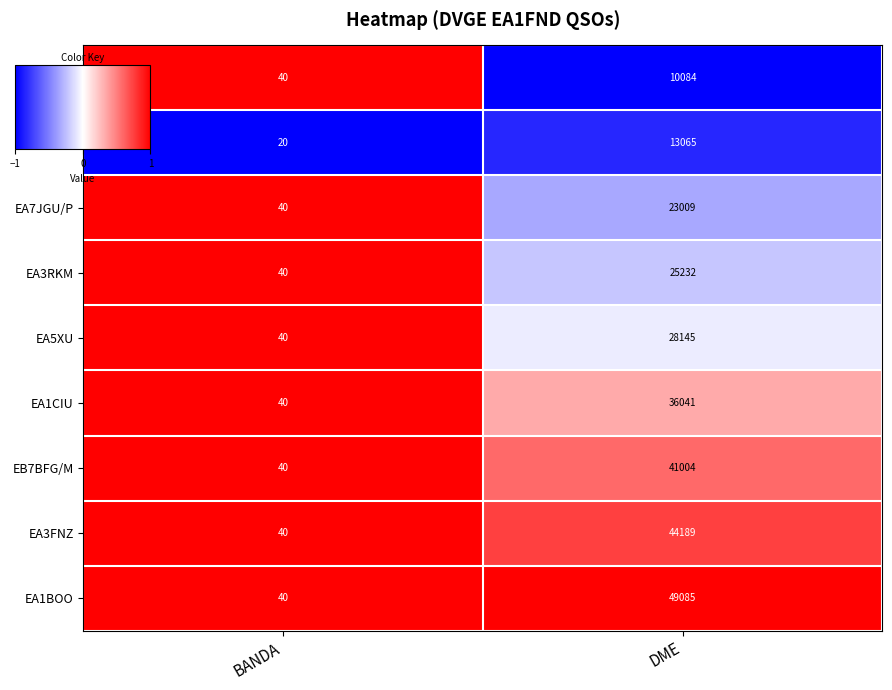

What is the difference between the highest and lowest values at BANDA?

20